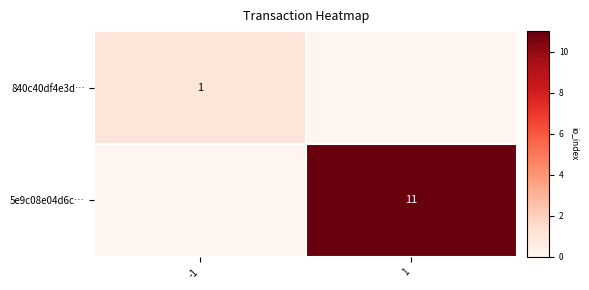

Which category has the lowest value across all series?

1